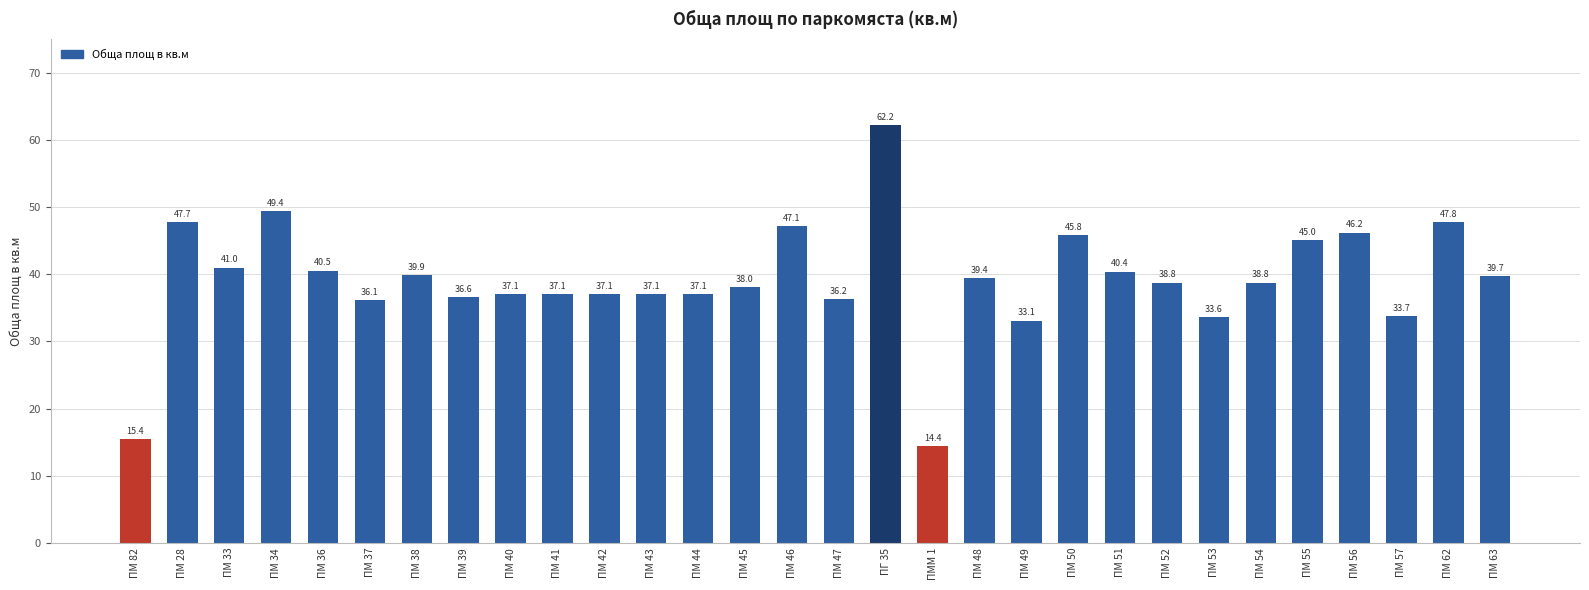

What is the difference between the maximum and minimum values?

47.8